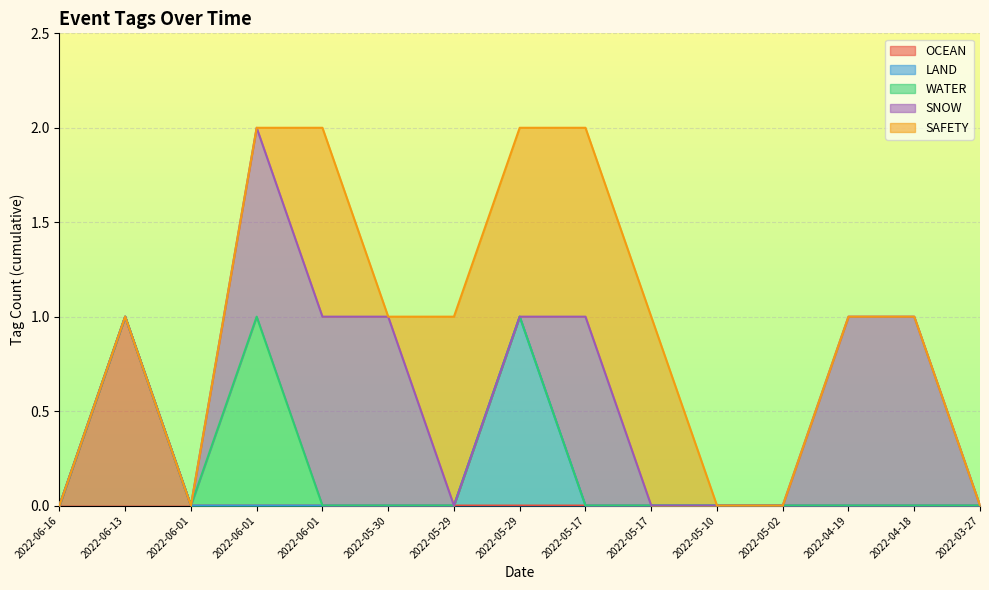

True or false: SAFETY has a value of 0 at 2022-04-19.

False